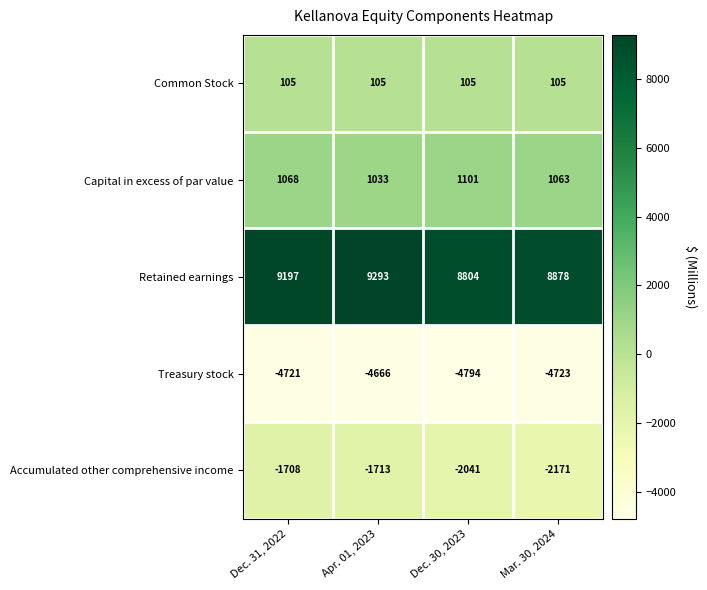

At which category is the sum across all series the highest?

Apr. 01, 2023